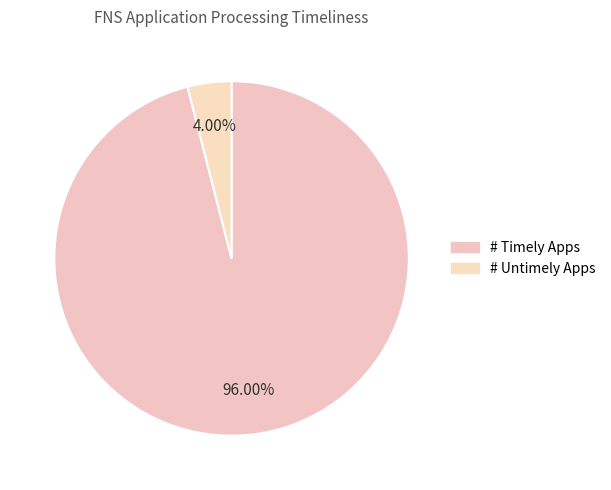

How many slices are in this pie chart?

2